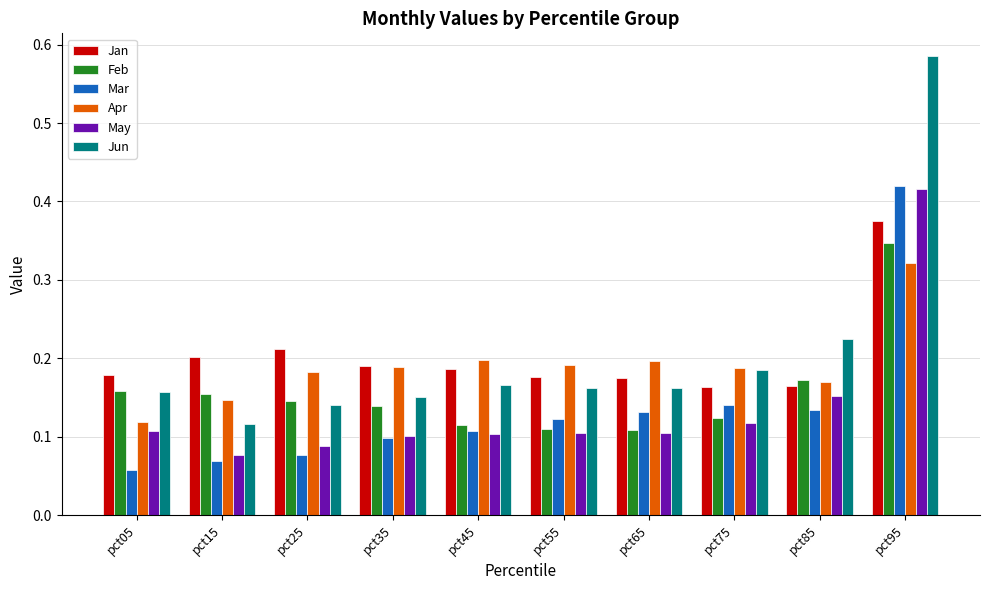

Does the chart contain any negative values?

No